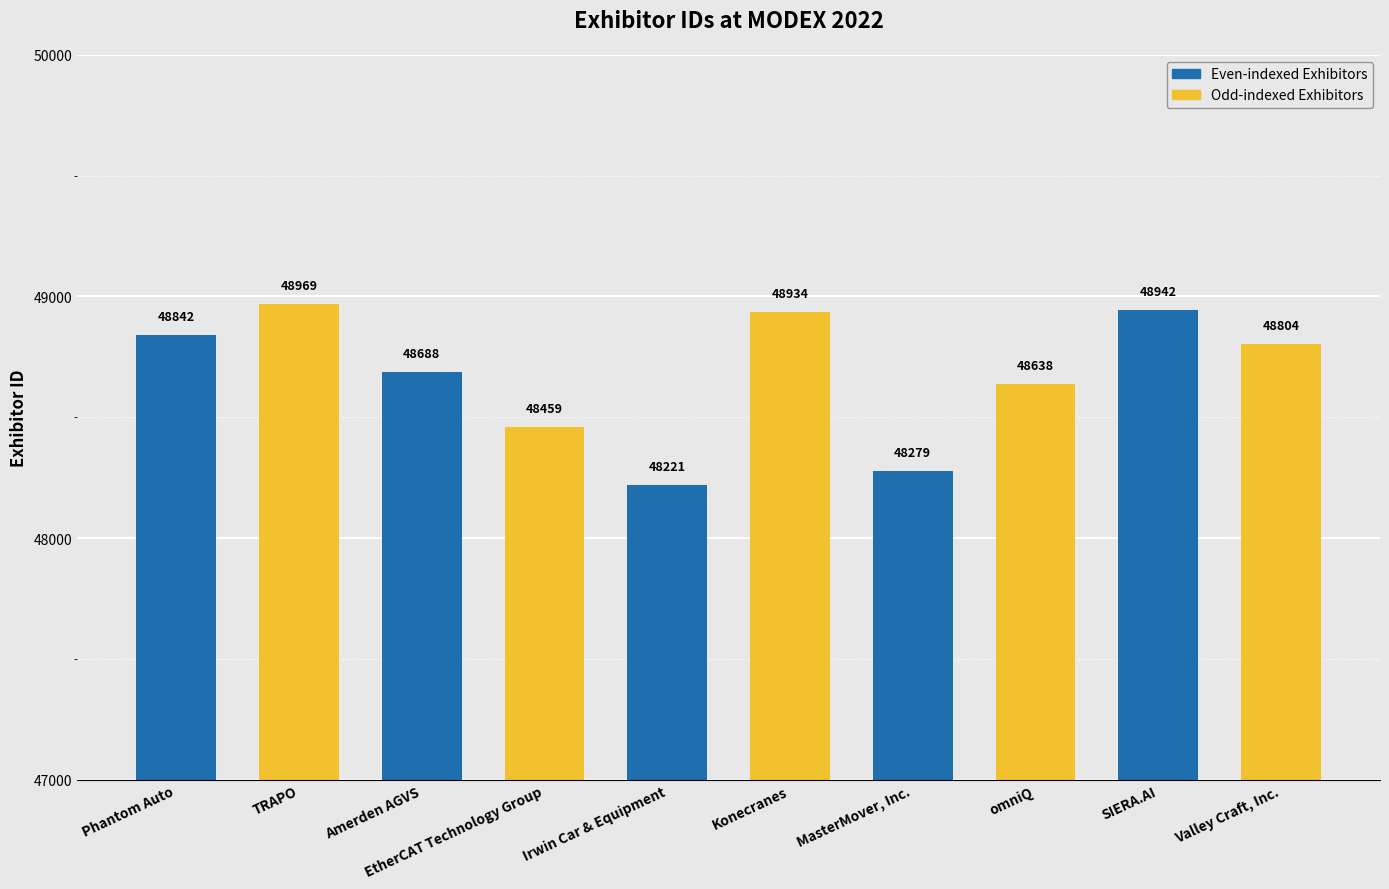

How many distinct data groups are displayed?

1